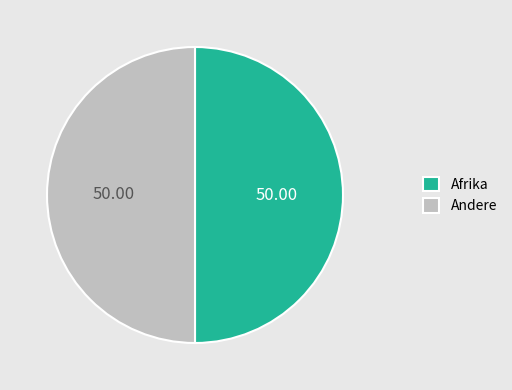

Approximately how many times larger is the value at Andere compared to Afrika?

1.0